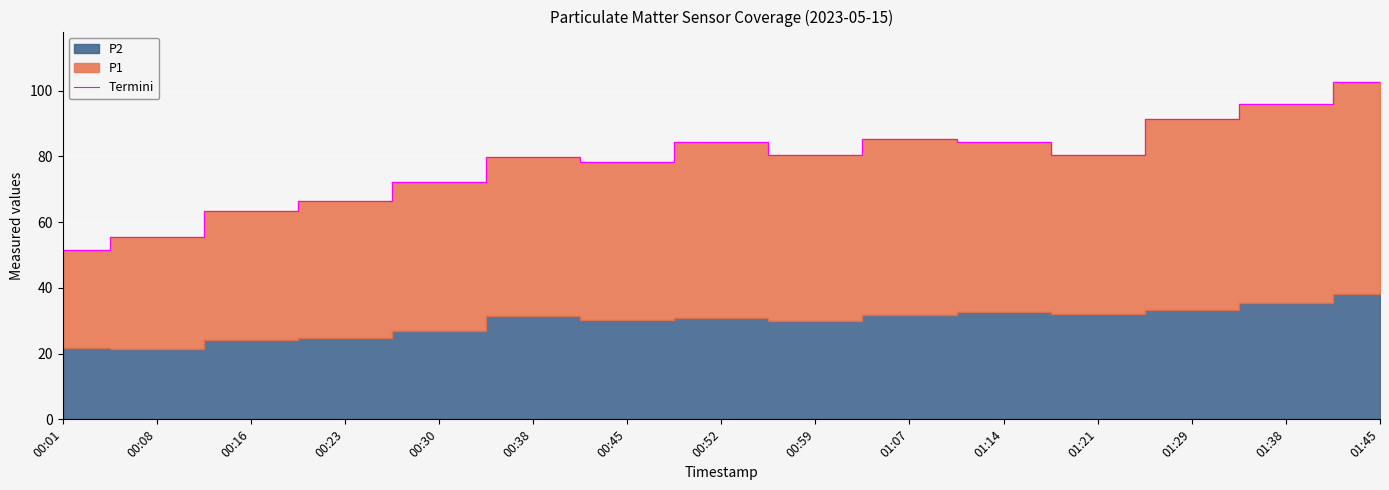

What is the sum of all values?

1171.5